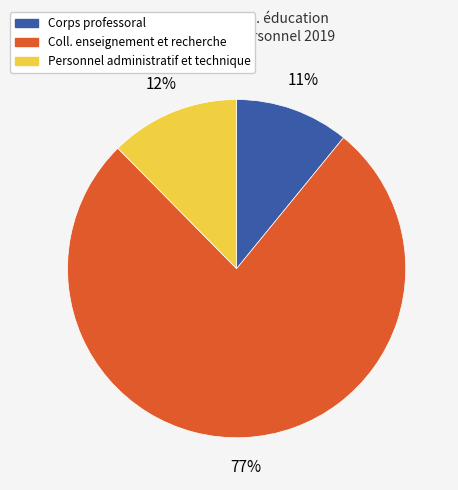

Rank the categories by value from highest to lowest.

Coll. enseignement et recherche, Personnel administratif et technique, Corps professoral